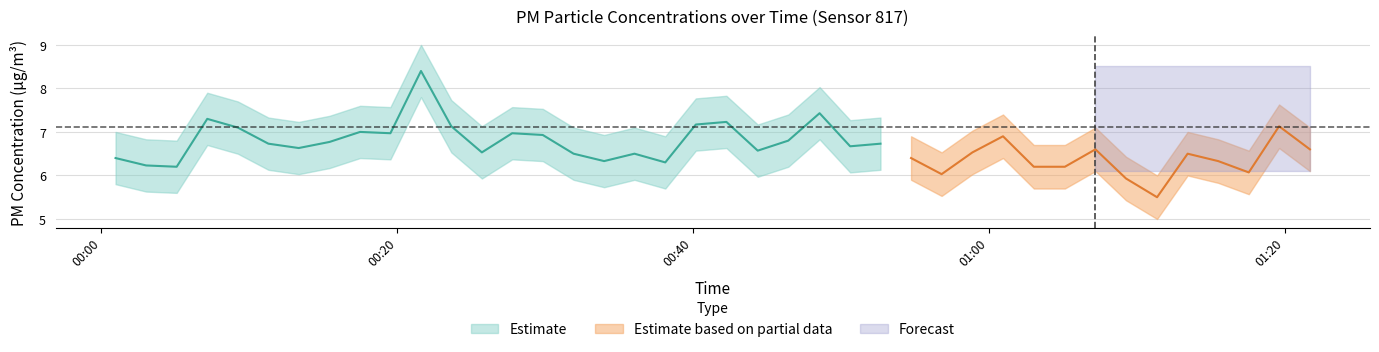

What is the spread (max minus min) of values at 30?

1.6